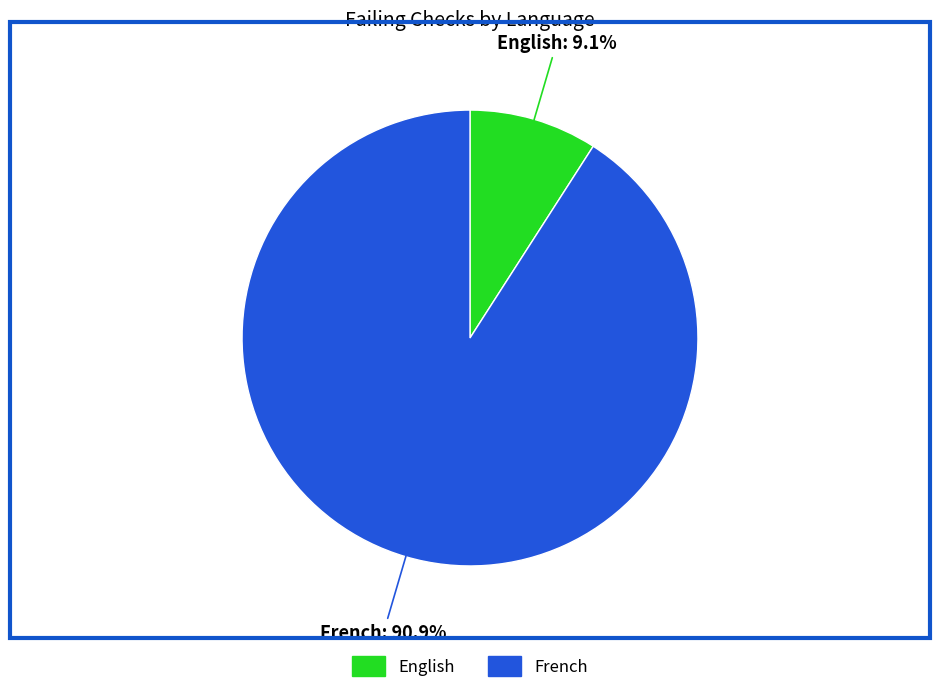

To the nearest percent, what portion does French represent?

91%